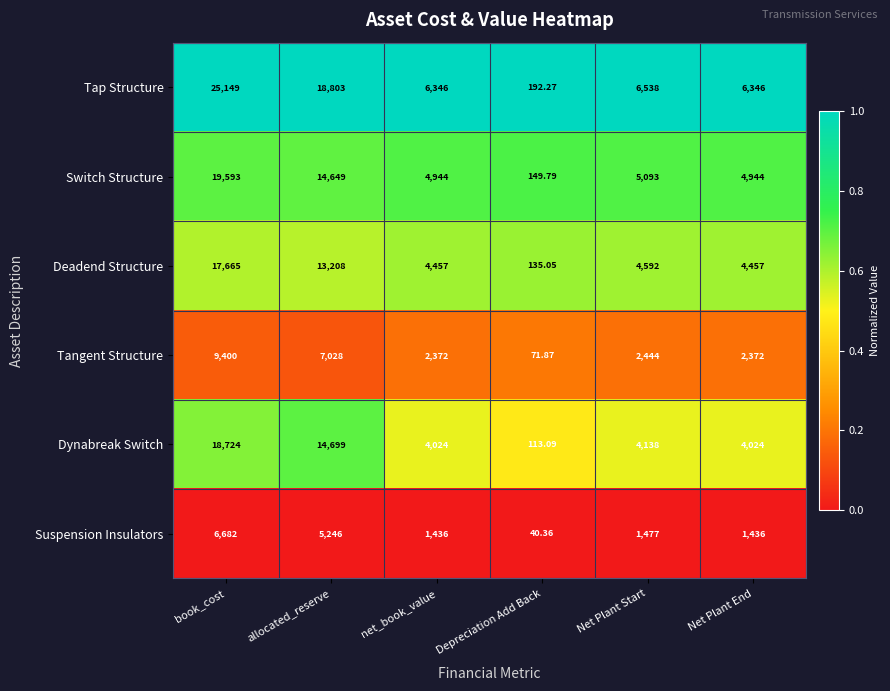

Where does the Switch Structure series first go above 5093?

book_cost